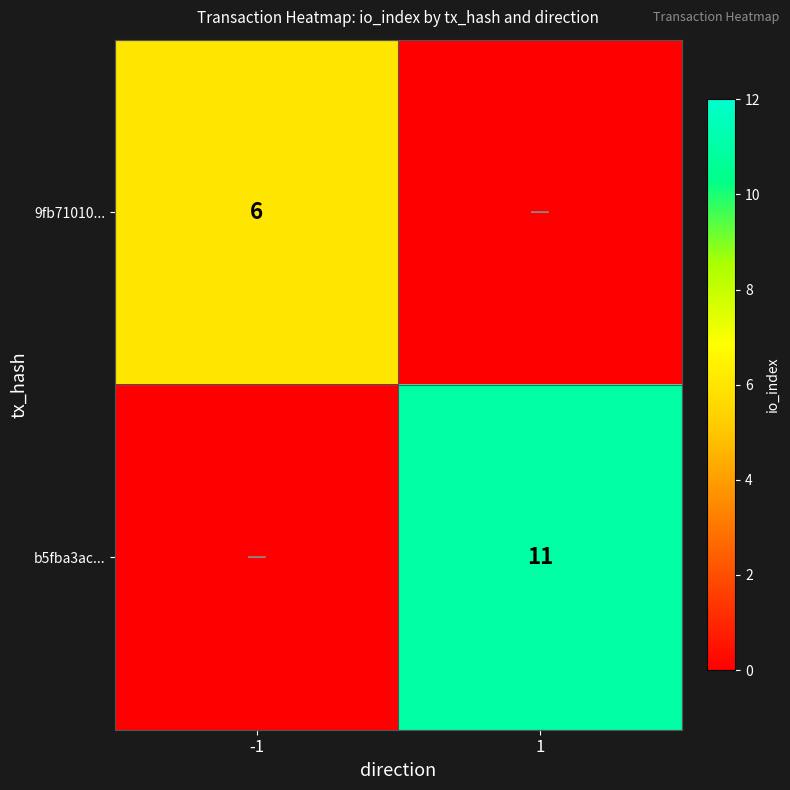

Is it true that b5fba3ac... equals 11 at 1?

True